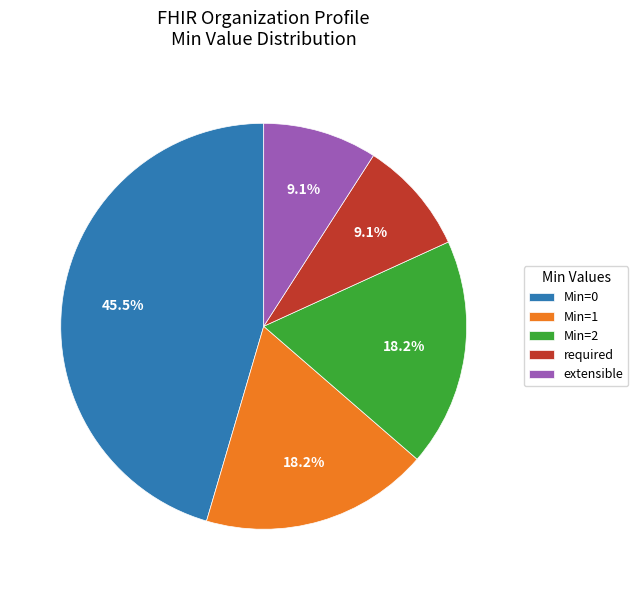

To the nearest percent, what portion does required represent?

9%